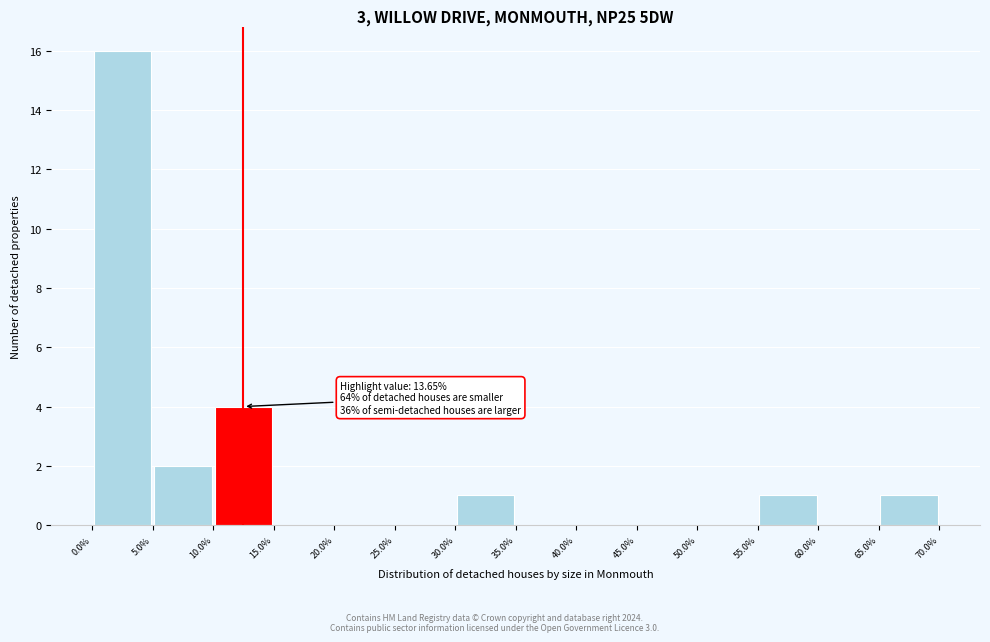

Which range on the x-axis has the tallest bar?

0.0% to 5.0%